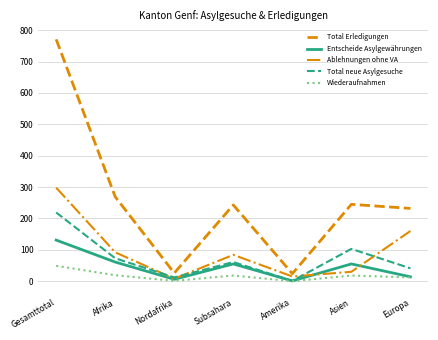

What is the difference between the Entscheide Asylgewährungen values at Nordafrika and Subsahara?

49